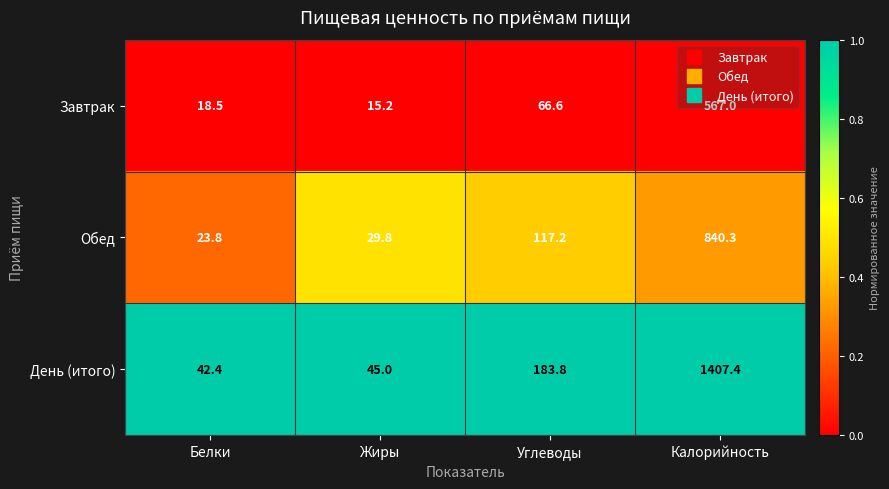

At which category is the sum across all series the highest?

Калорийность